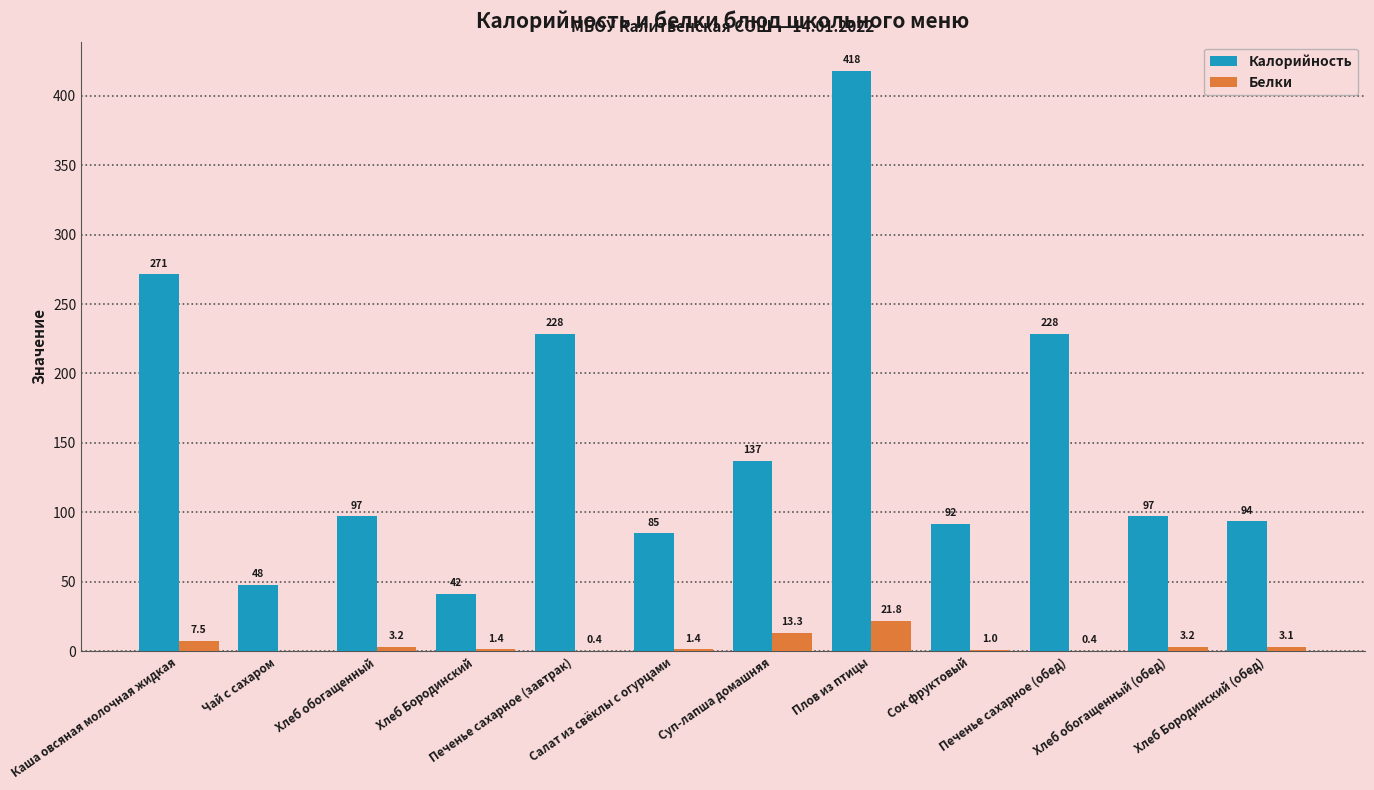

Is it true that Калорийность equals 142.5 at Хлеб обогащенный (обед)?

False